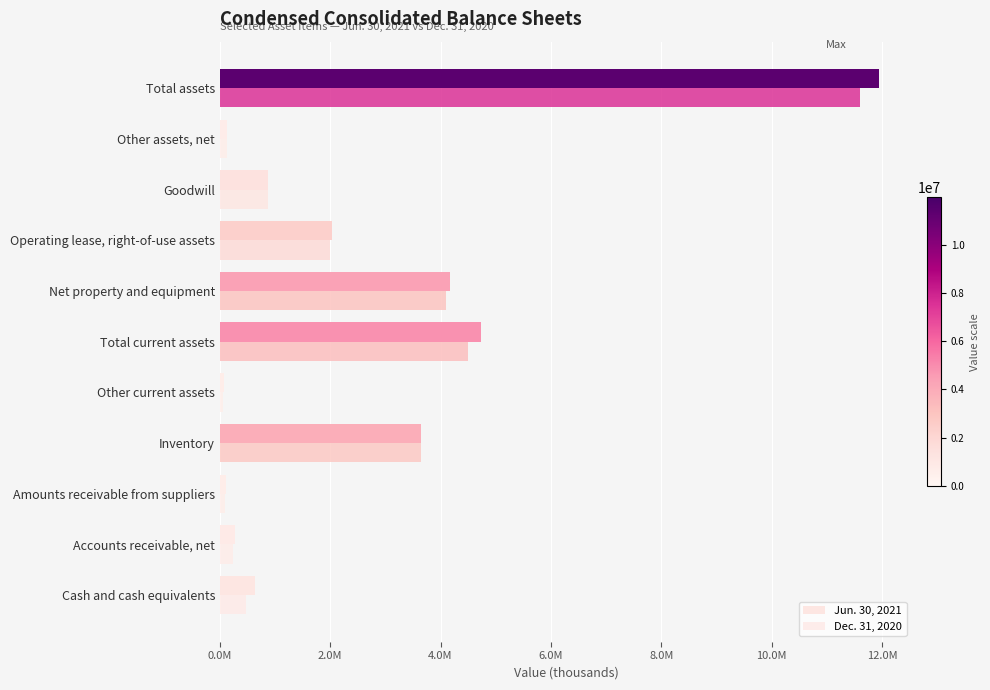

Are the bars horizontal?

Yes